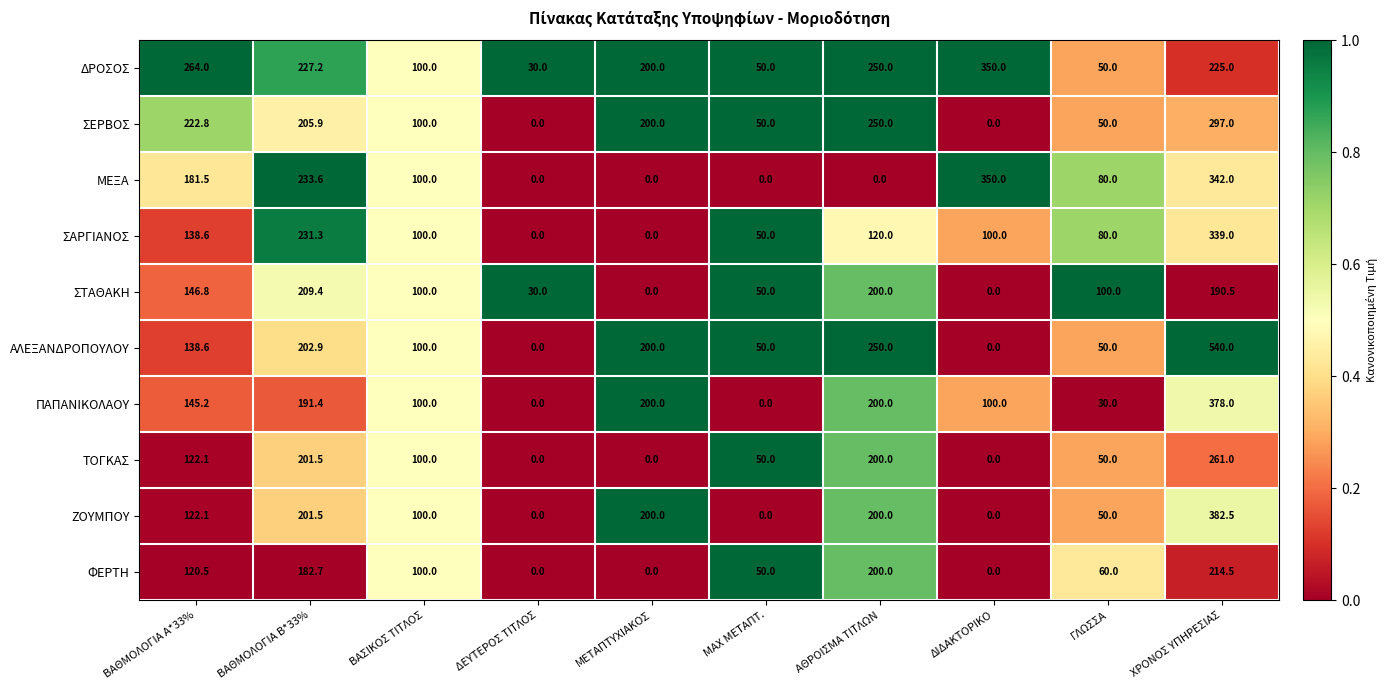

What is the difference between the second highest and second lowest values in the ΣΕΡΒΟΣ series?

250.0